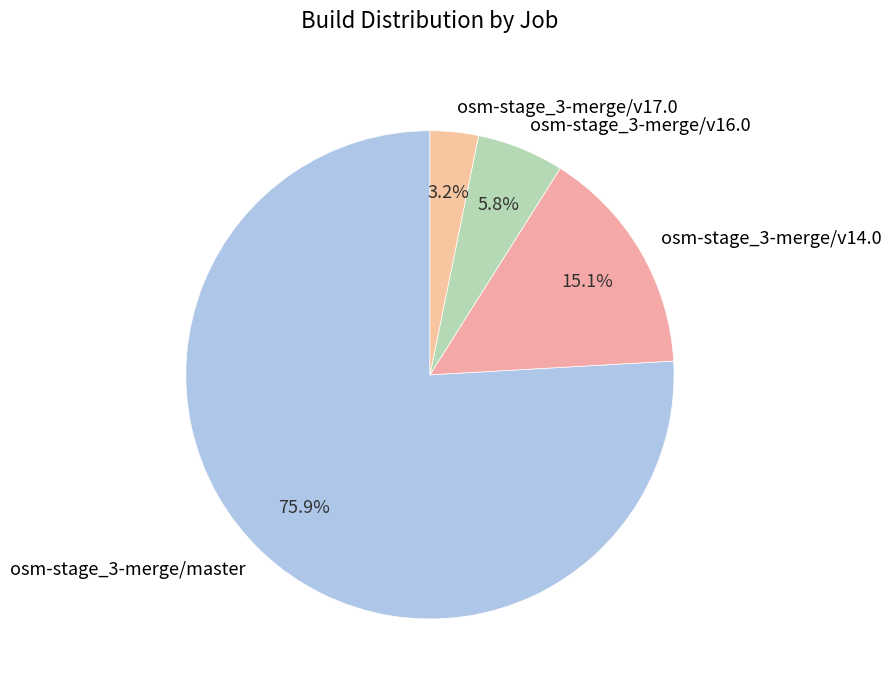

Is it true that osm-stage_3-merge/v14.0 is 2% of the pie?

False